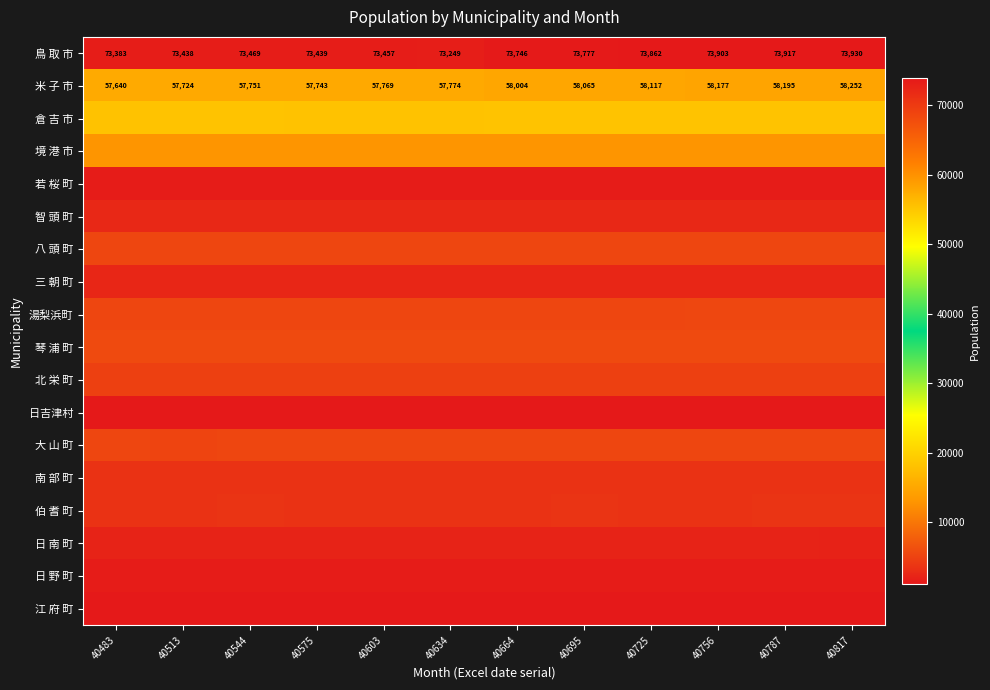

Rank the categories by 米 子 市 value from lowest to highest.

40483, 40513, 40575, 40544, 40603, 40634, 40664, 40695, 40725, 40756, 40787, 40817